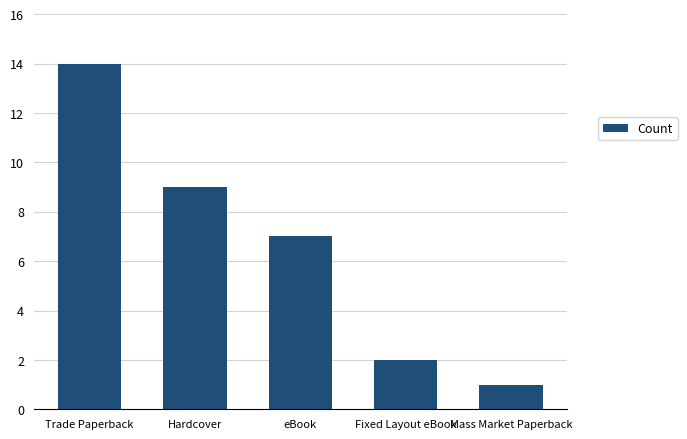

What is the ratio of the value at Mass Market Paperback to the value at Fixed Layout eBook?

0.5